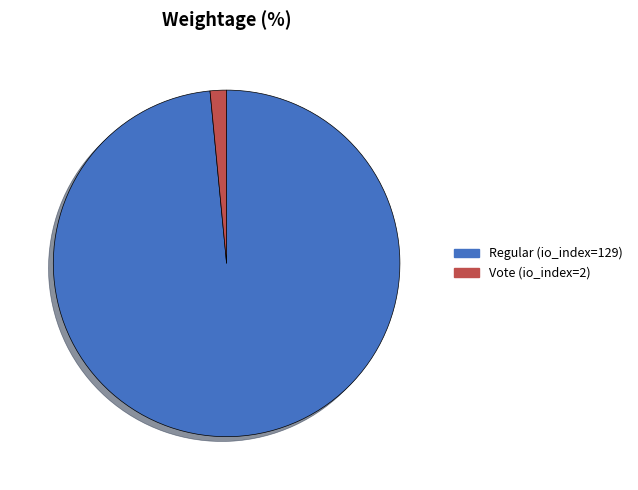

Which has a higher value, Vote (io_index=2) or Regular (io_index=129)?

Regular (io_index=129)